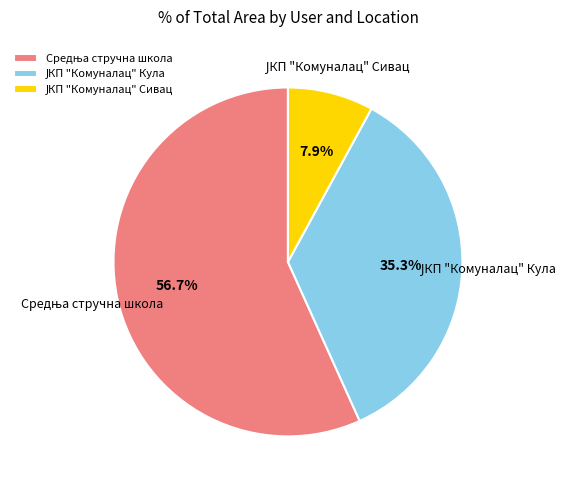

Is there any slice that represents more than half of the pie?

Yes